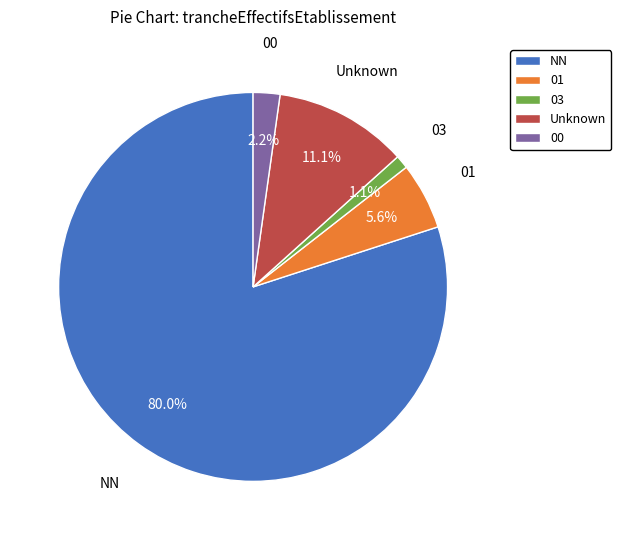

Do 01 and NN together represent more than half of the pie?

Yes